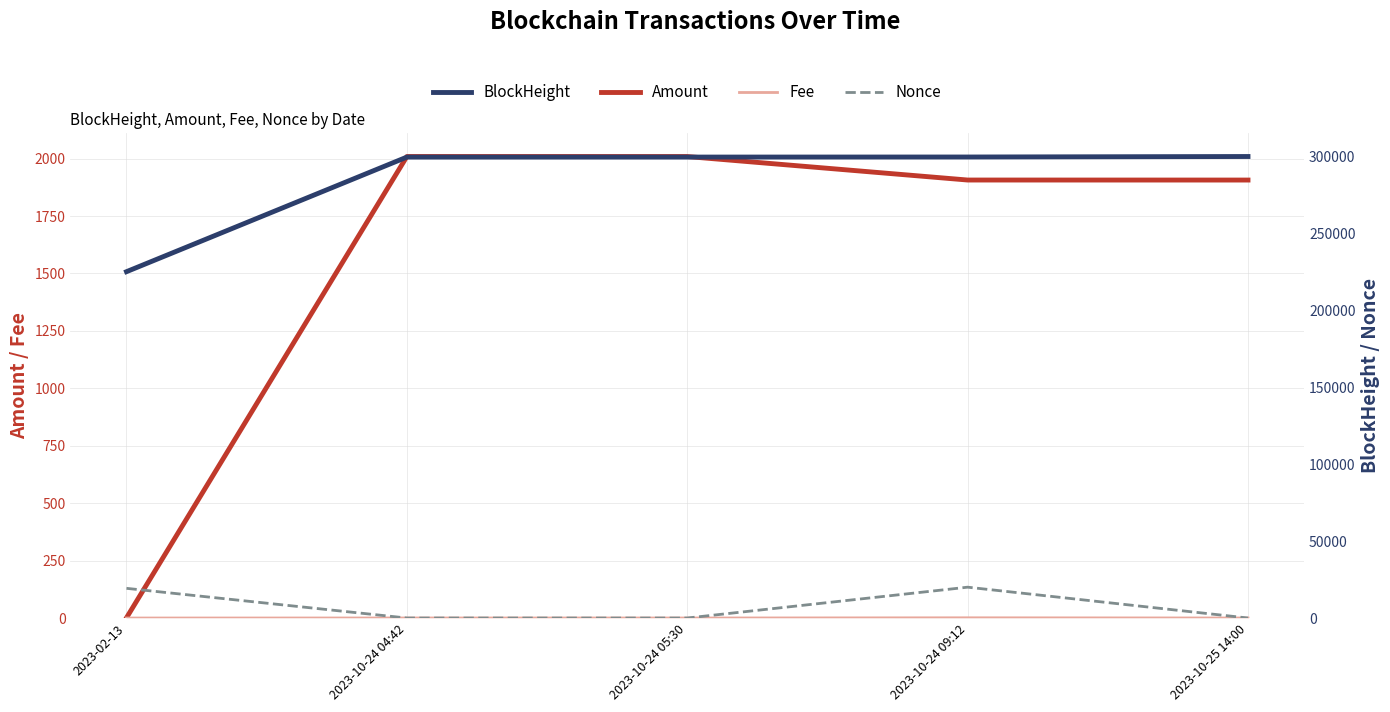

What is the spread (max minus min) of values at 2023-10-25 14:00?

299717.9